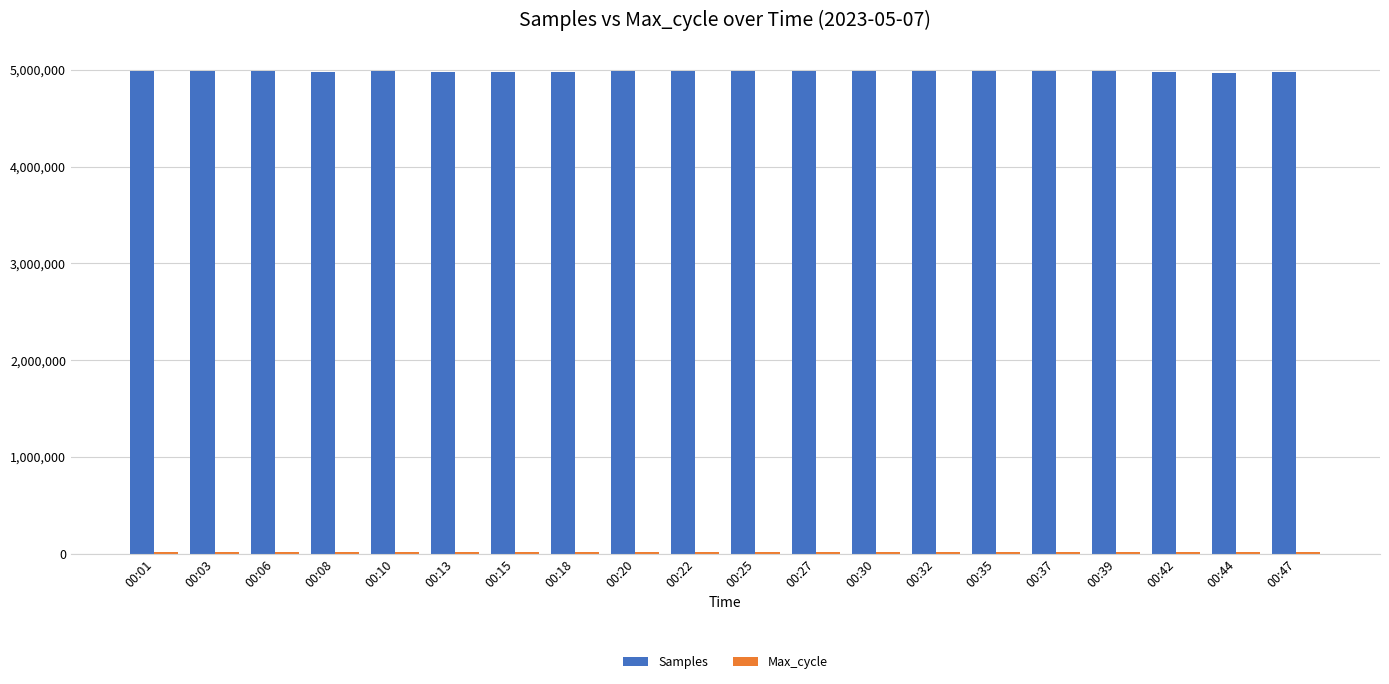

At how many categories does at least one series exceed 3945329?

20